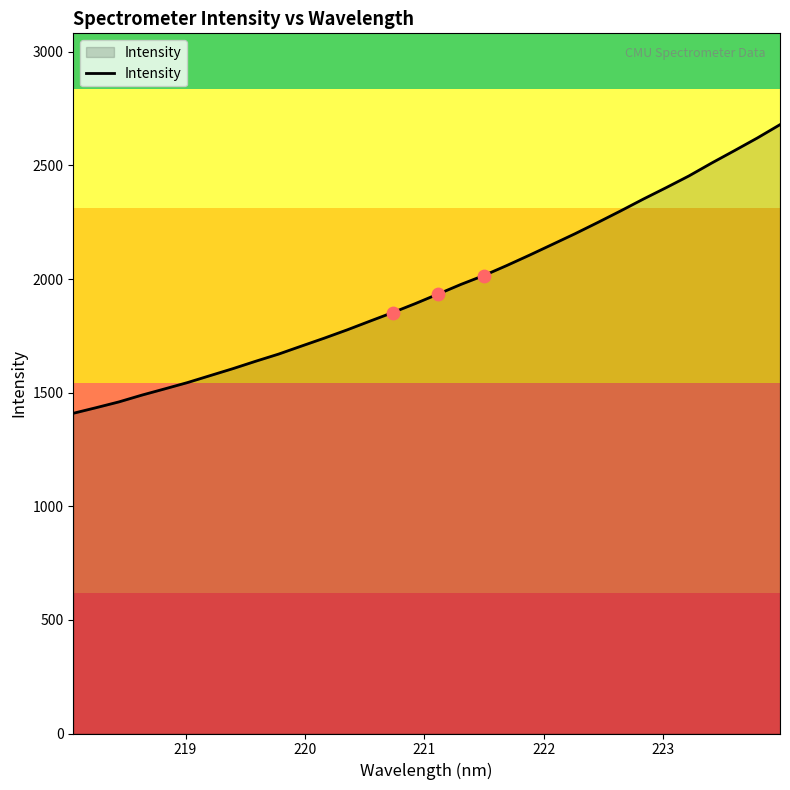

What is the smallest value displayed?

1409.1